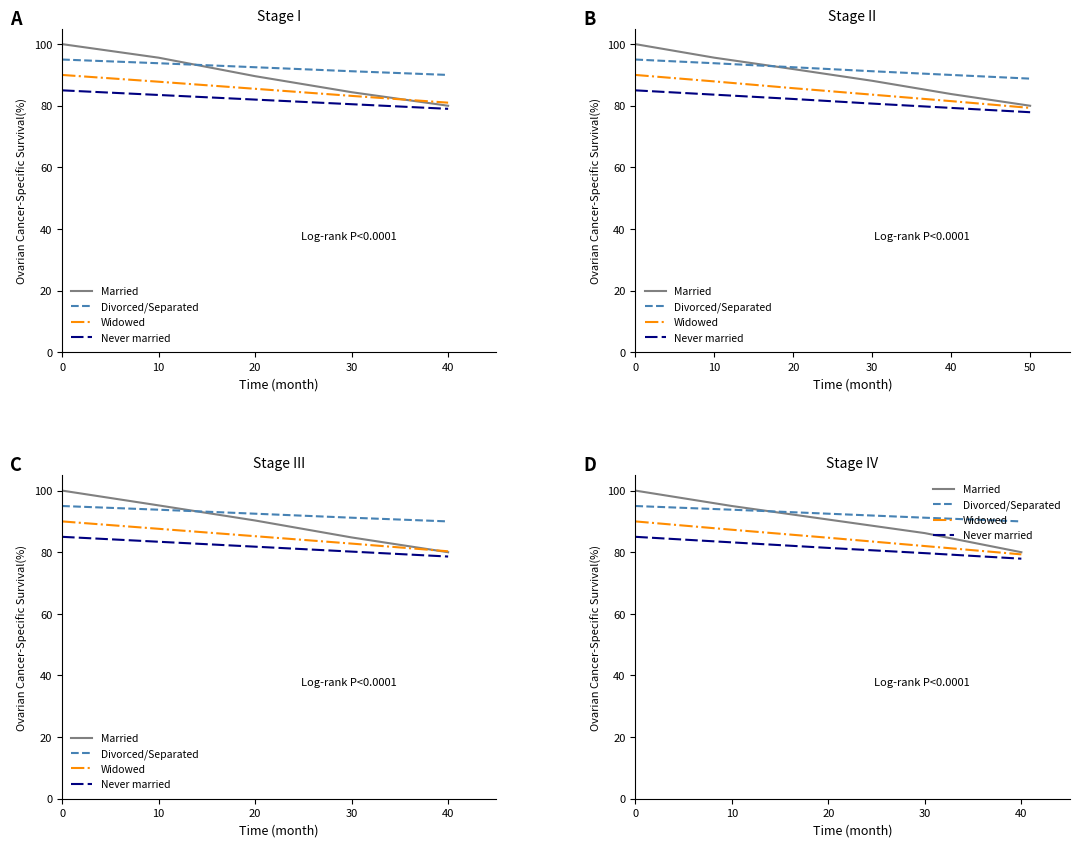

What is the difference between the second highest and minimum values in the Widowed series?

8.0